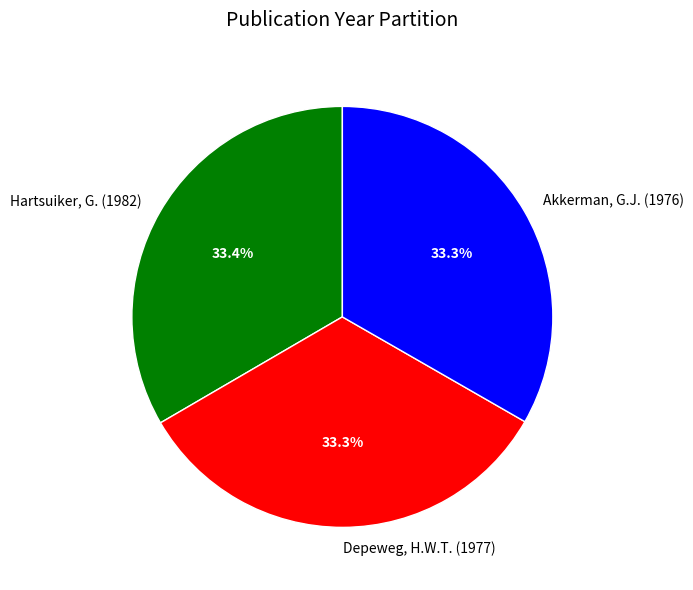

True or false: Hartsuiker, G. (1982) accounts for 33% of the total.

True